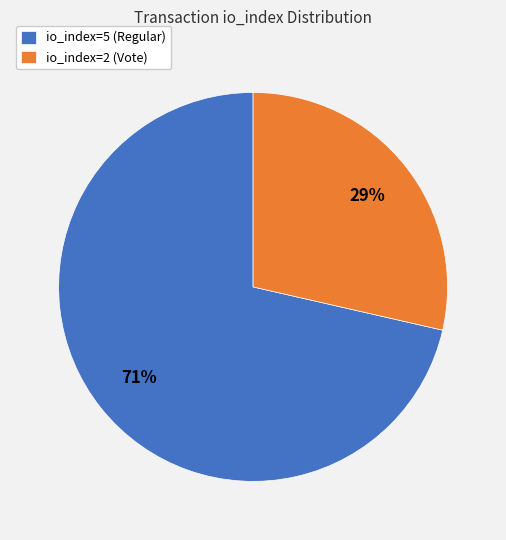

What is the smallest slice in the pie chart?

io_index=2 (Vote)